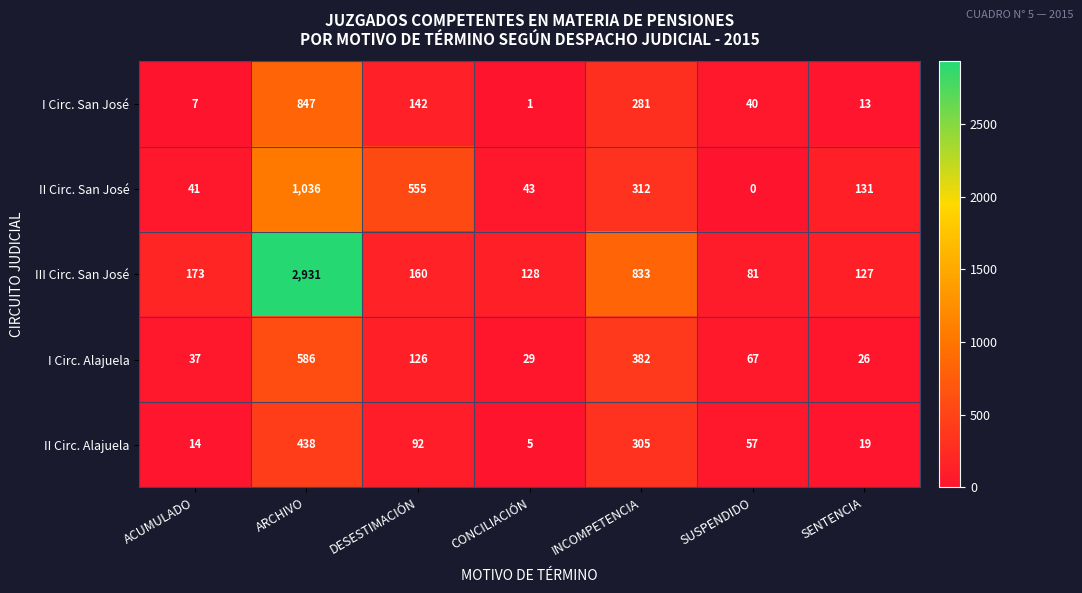

Which series has the widest spread of values?

III Circ. San José